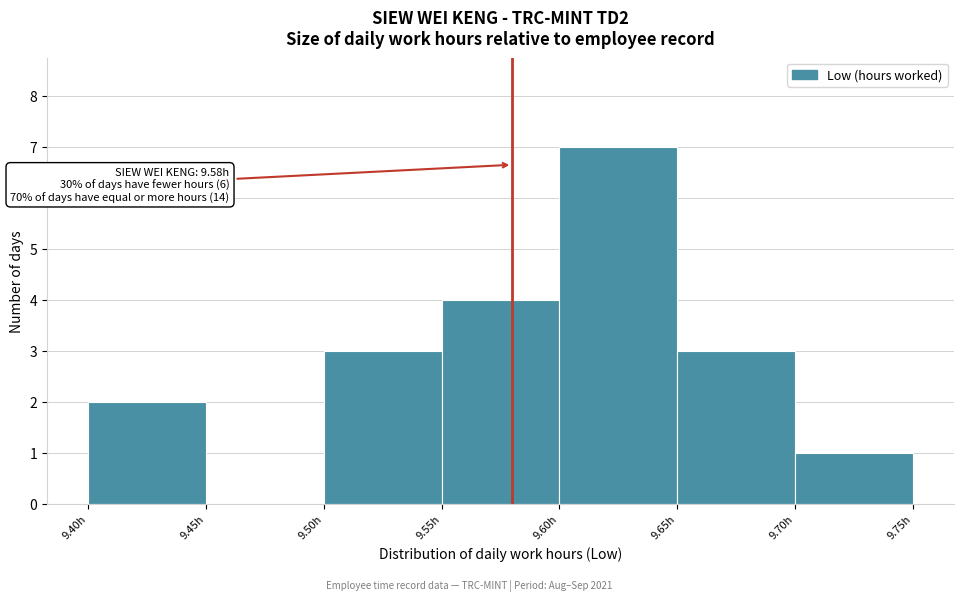

Over which range of the x-axis is the bar tallest?

9.60 to 9.65